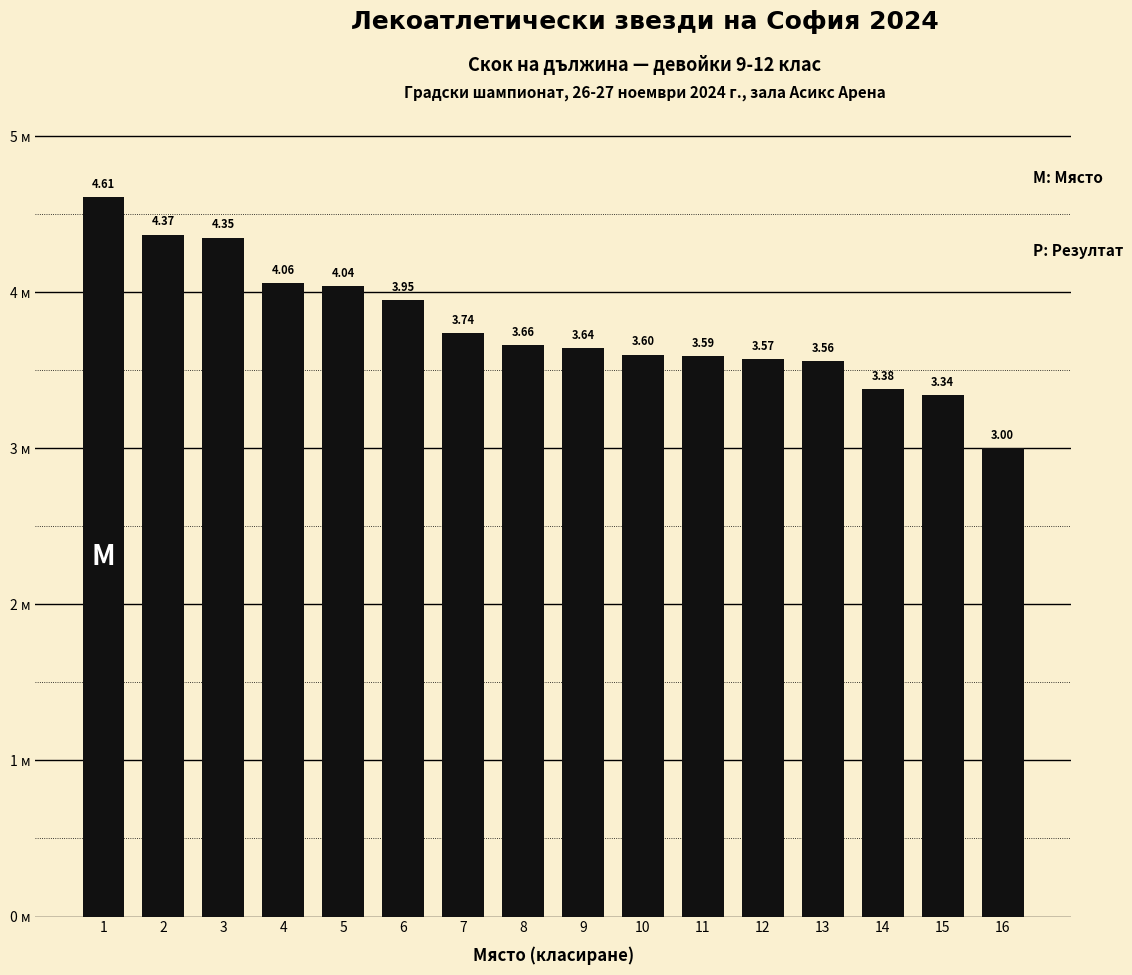

What is the change in value from 3 to 7?

-0.6